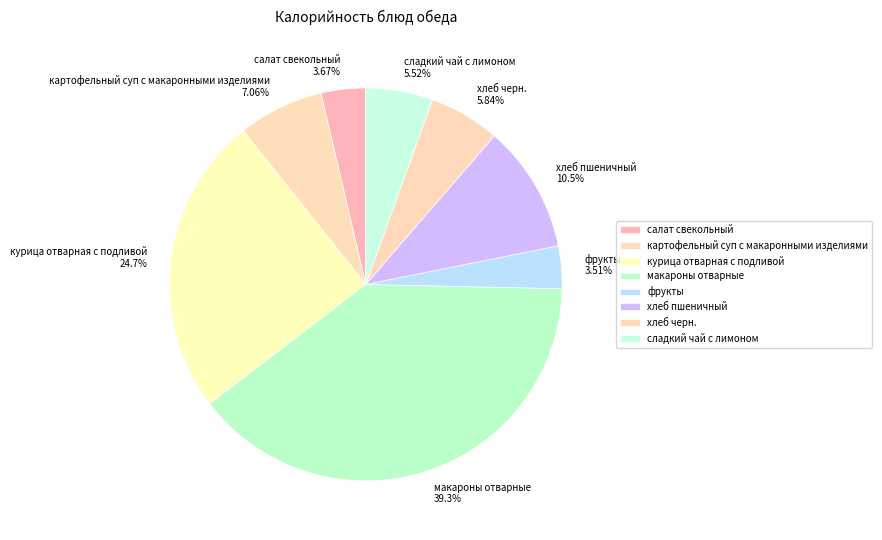

Approximately how many times larger is the value at курица отварная с подливой 24.7% compared to хлеб пшеничный 10.5%?

2.4